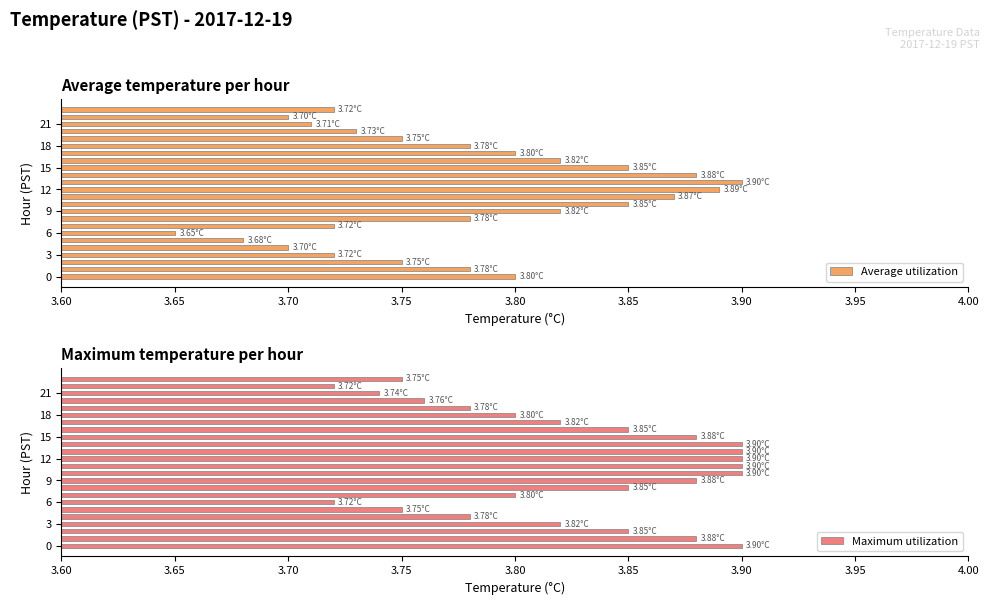

Is the value of Average utilization at 9 greater than the value of Maximum utilization at 3.85?

Yes